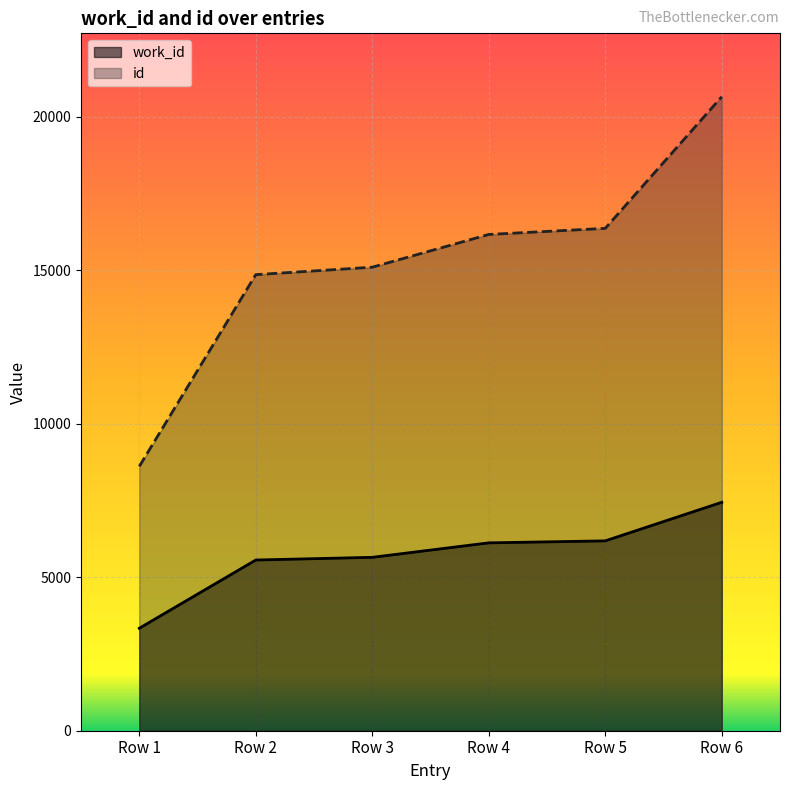

True or false: work_id and id intersect in this chart.

False